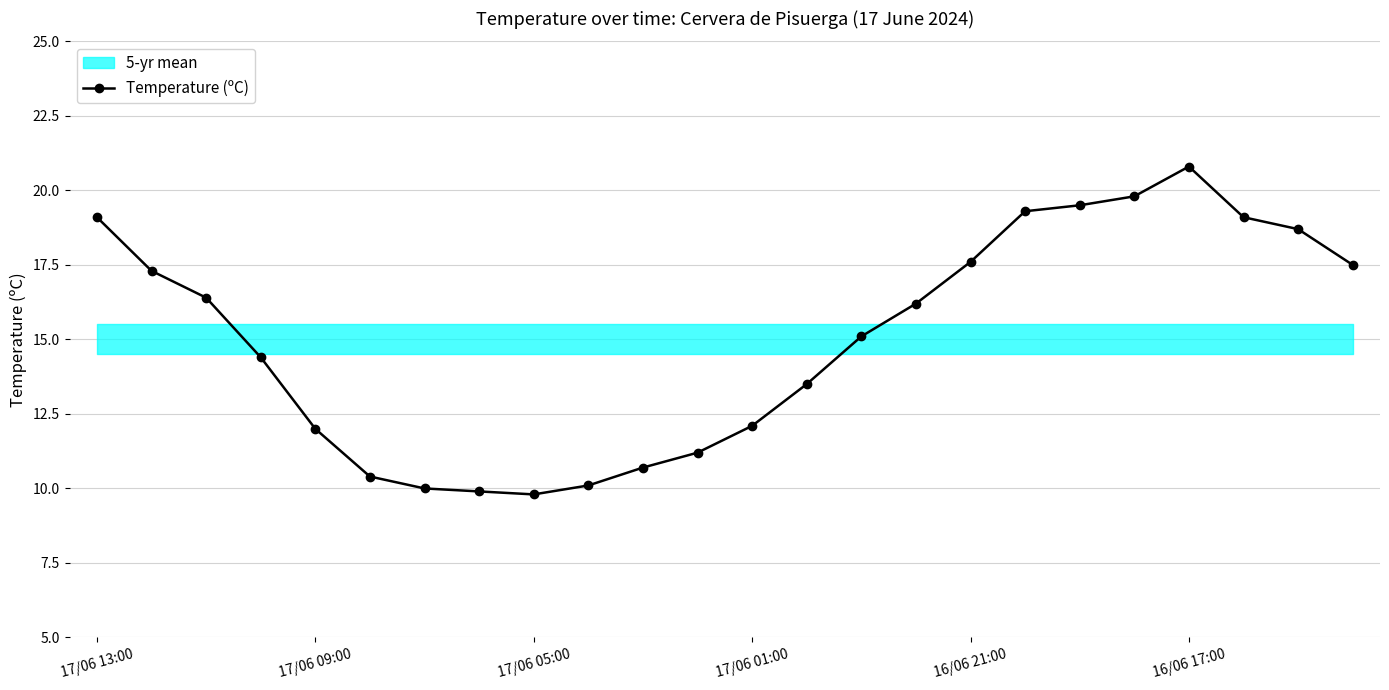

True or false: Temperature (ºC) has more than 0 points higher than both neighbors.

True